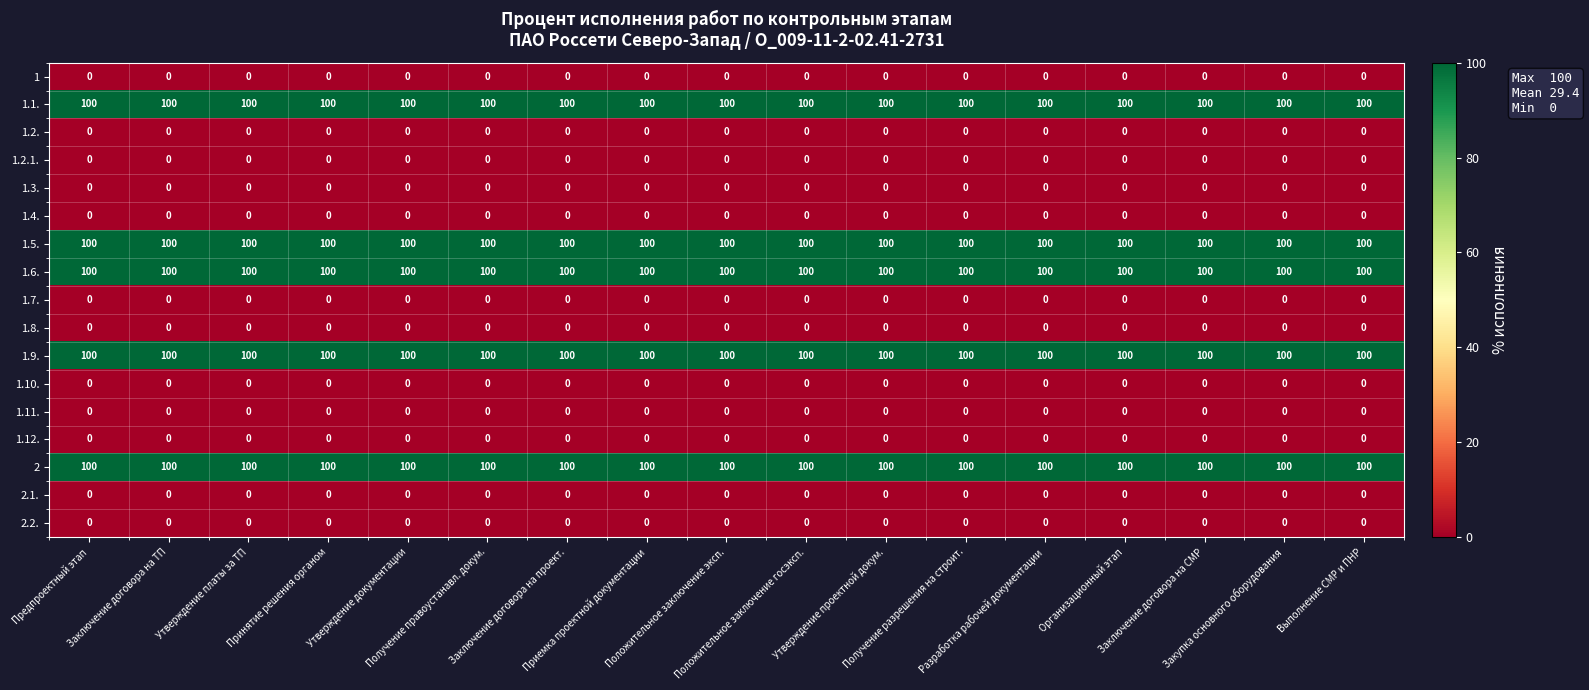

At how many categories does at least one series exceed 55?

17